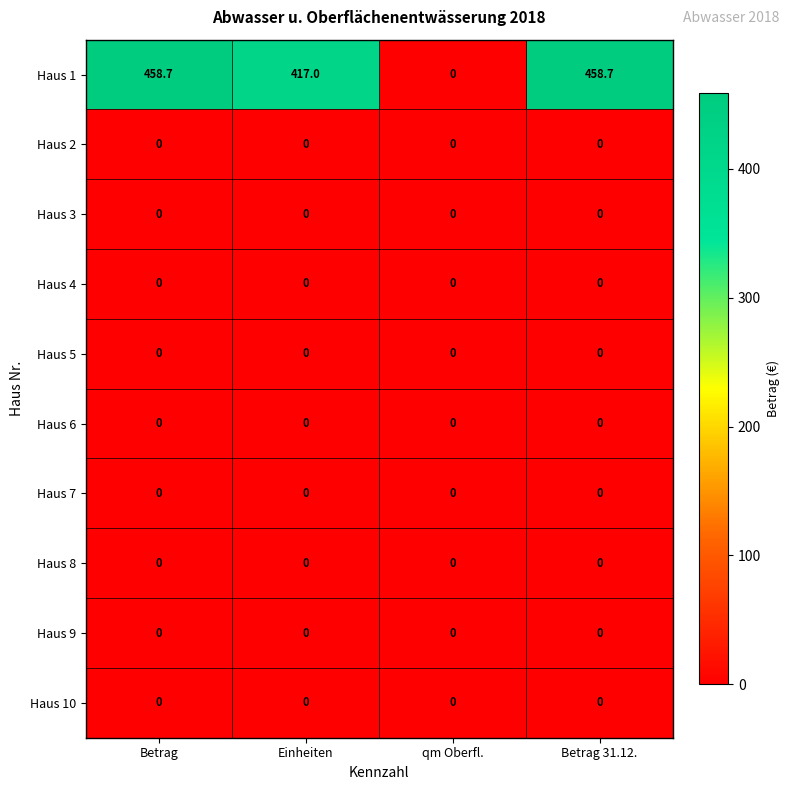

Which series has the widest spread of values?

Haus 1